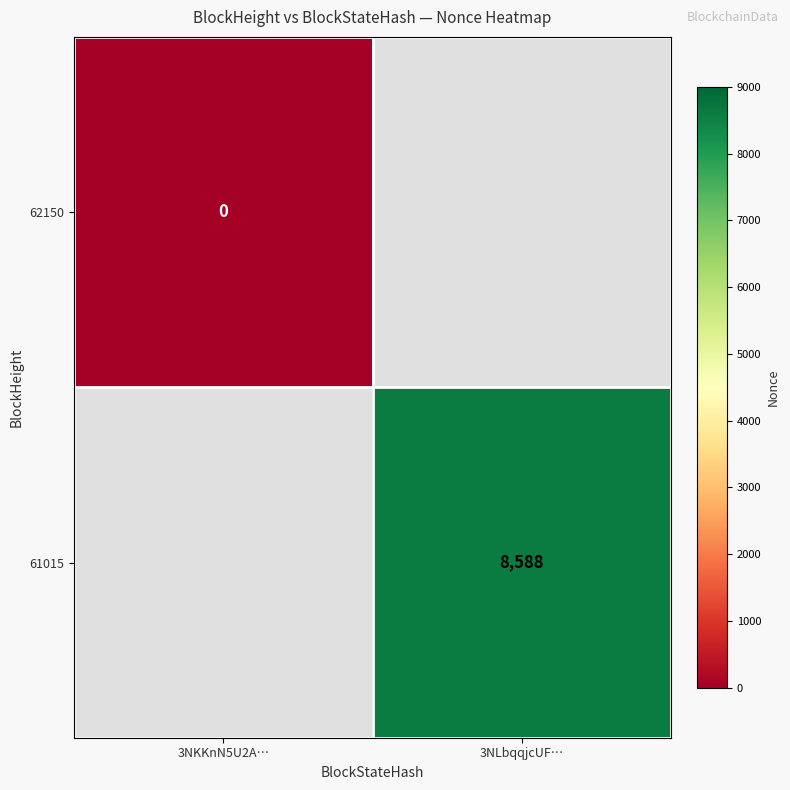

What is the greatest value displayed?

8588.0